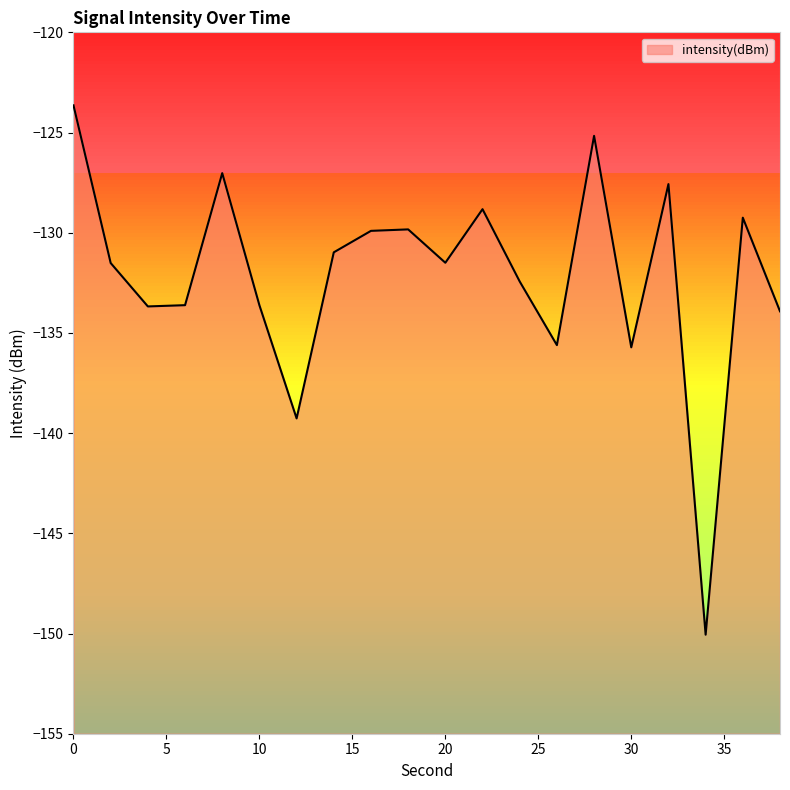

How many points are lower than both their immediate neighbors (excluding endpoints)?

6